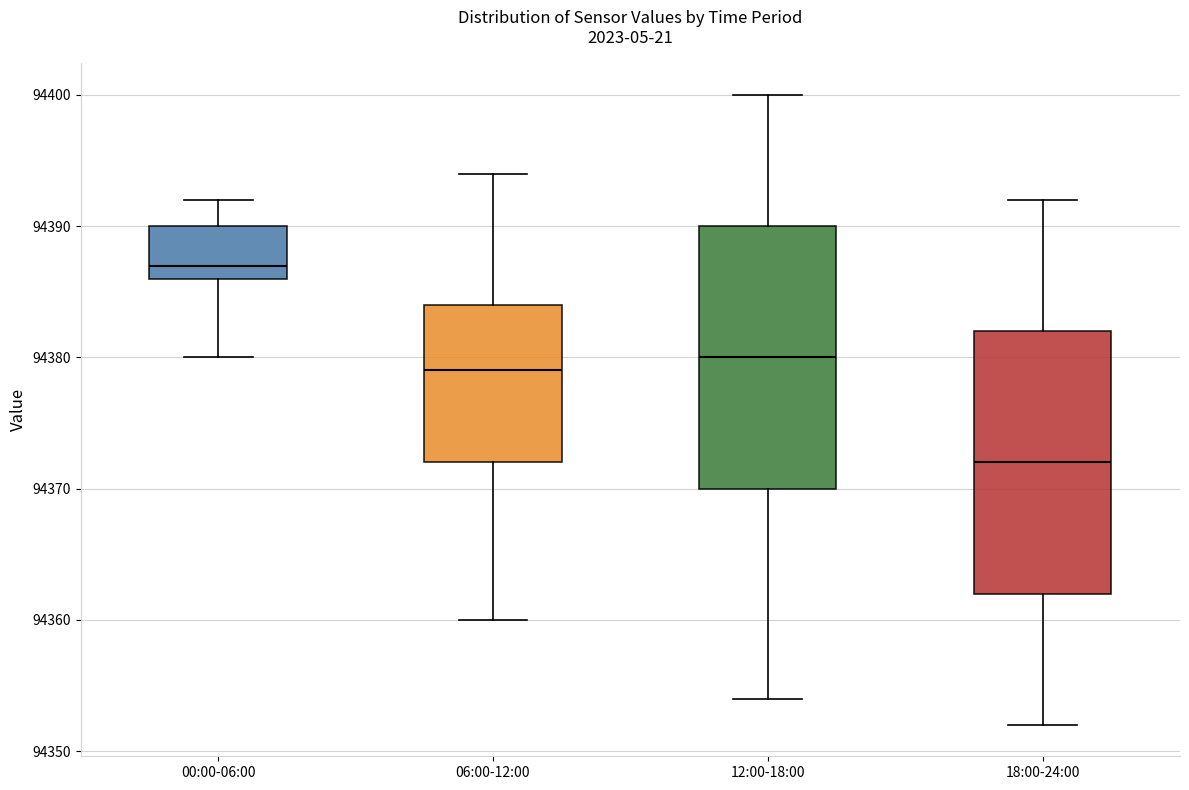

Where does the lower whisker of the box for 12:00-18:00 end on the y-axis? The values are not printed on the chart, so give them approximately, as read against the axis.

94354